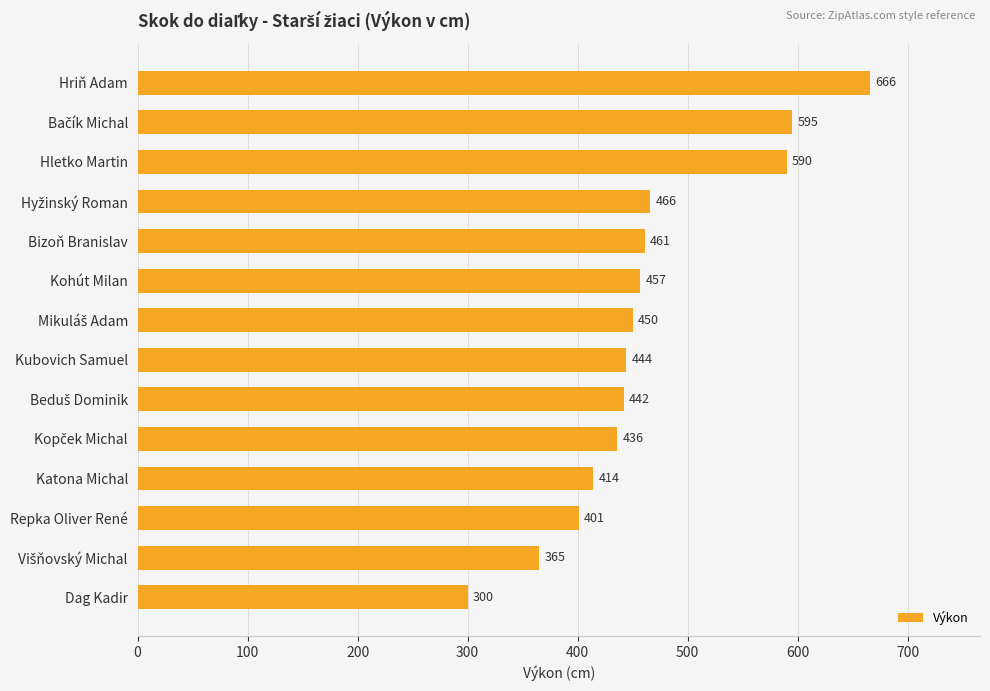

Reading bottom to top, what are all the values shown in this chart?

300	365	401	414	436	442	444	450	457	461	466	590	595	666